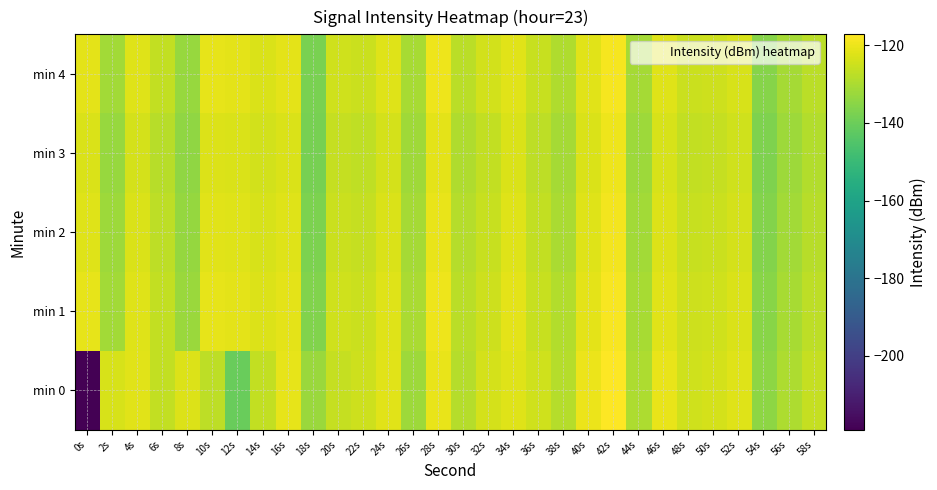

Which has a higher value, 20s or 50s?

50s